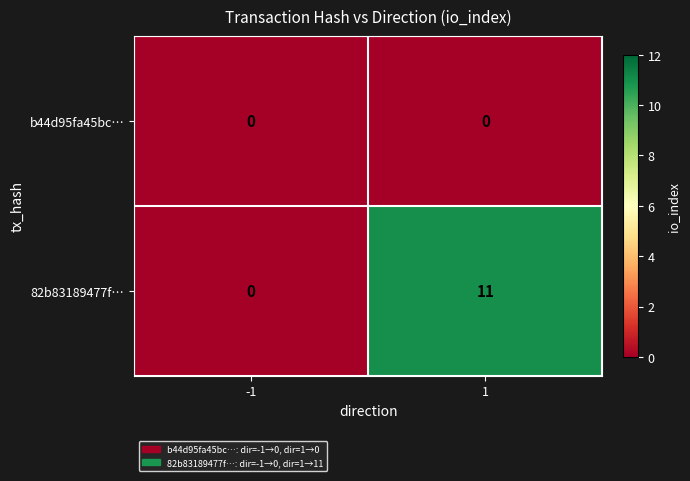

How many categories are shown in the chart?

2